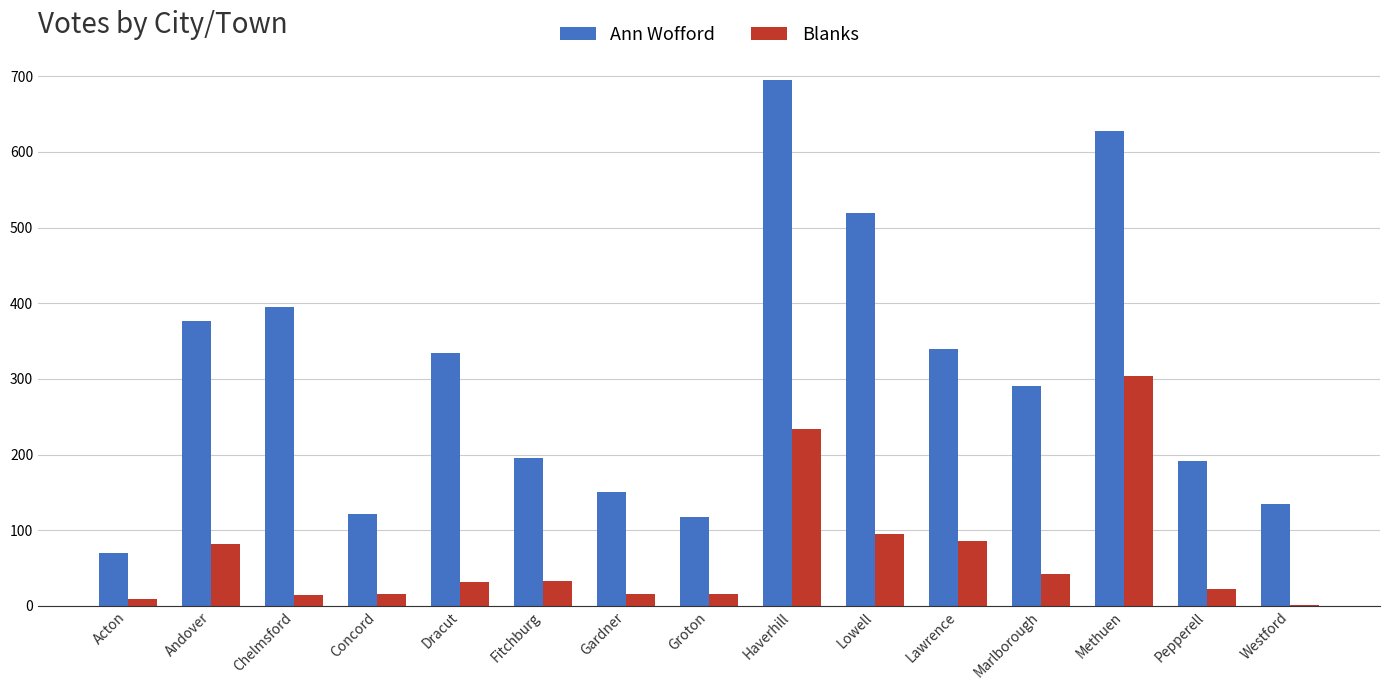

Which series has the largest range (max minus min)?

Ann Wofford